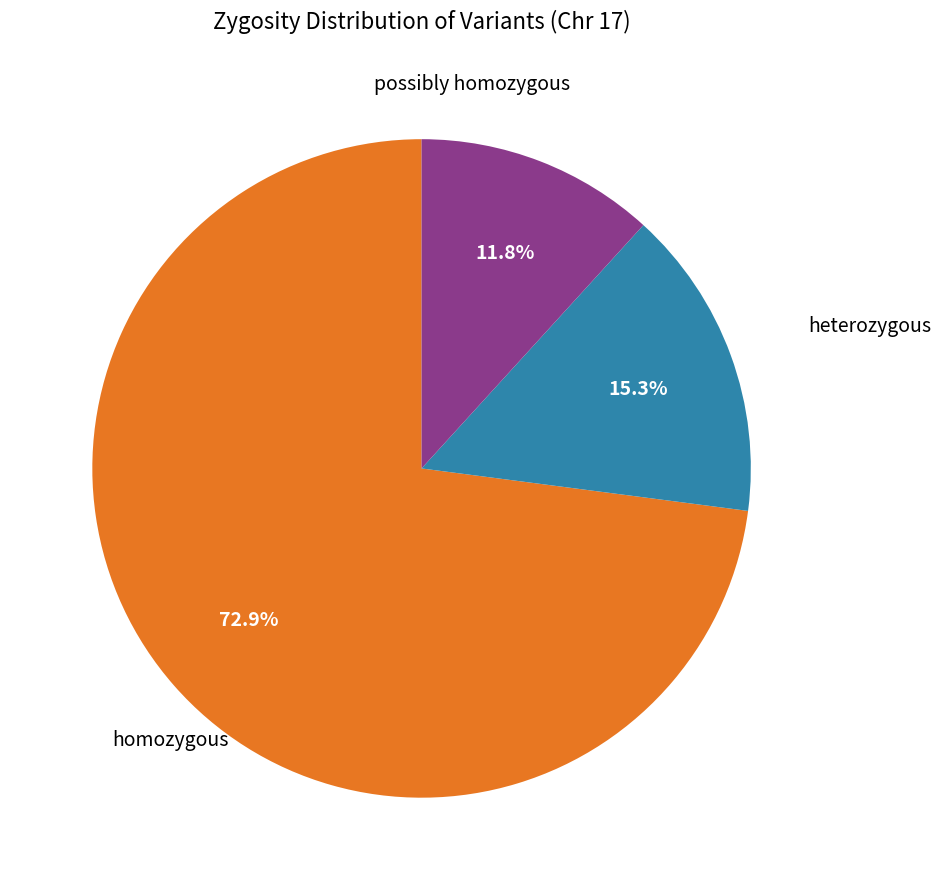

Does any single category account for the majority?

Yes